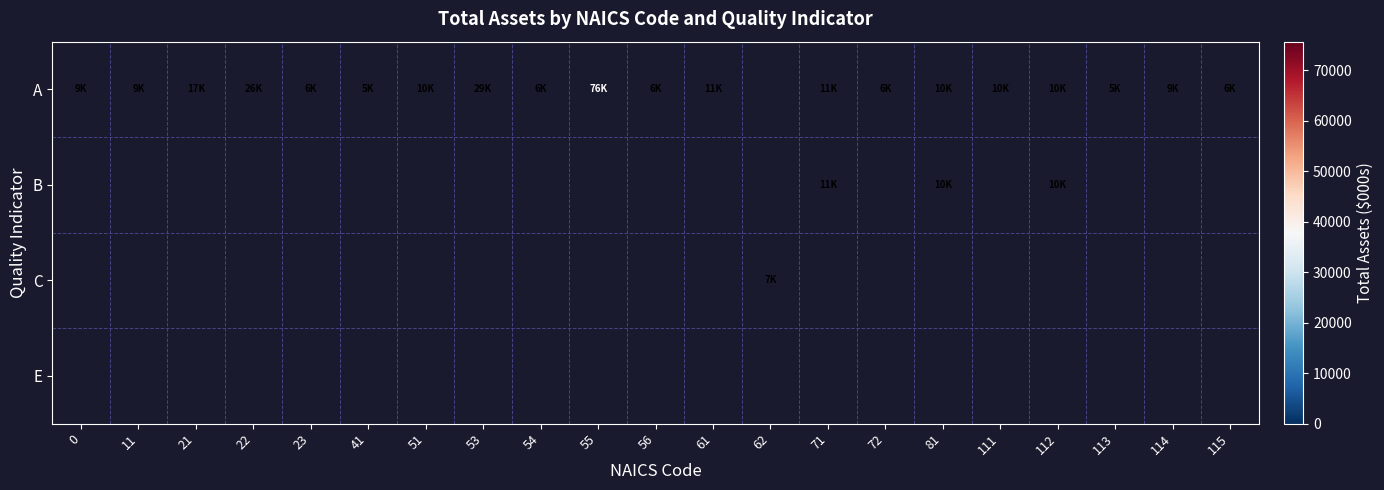

What is the smallest value displayed?

4694.0